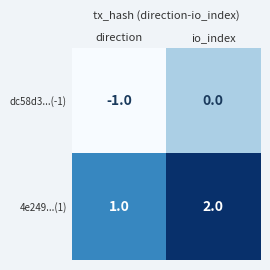

Reading left to right, transcribe all the data shown in this chart.

dc58d3...(-1): -1	0
4e249...(1): 1	2